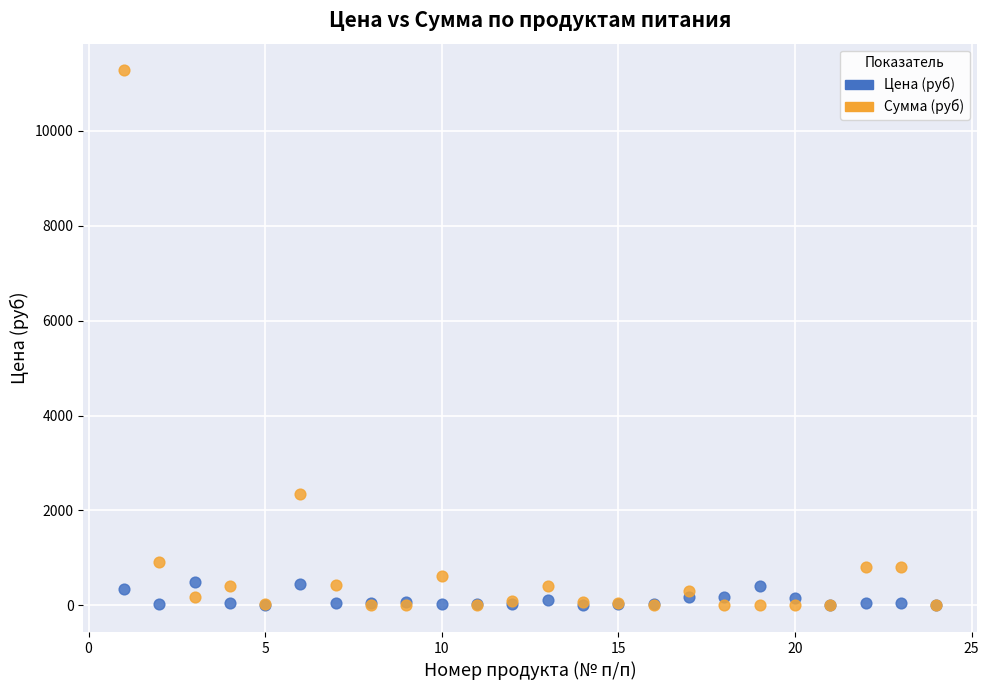

In the Сумма (руб) series, what Y value is closest to 5638?

2356.8